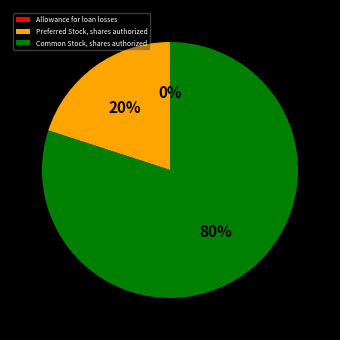

To the nearest percent, what is the difference between the largest and smallest slice percentages?

80%